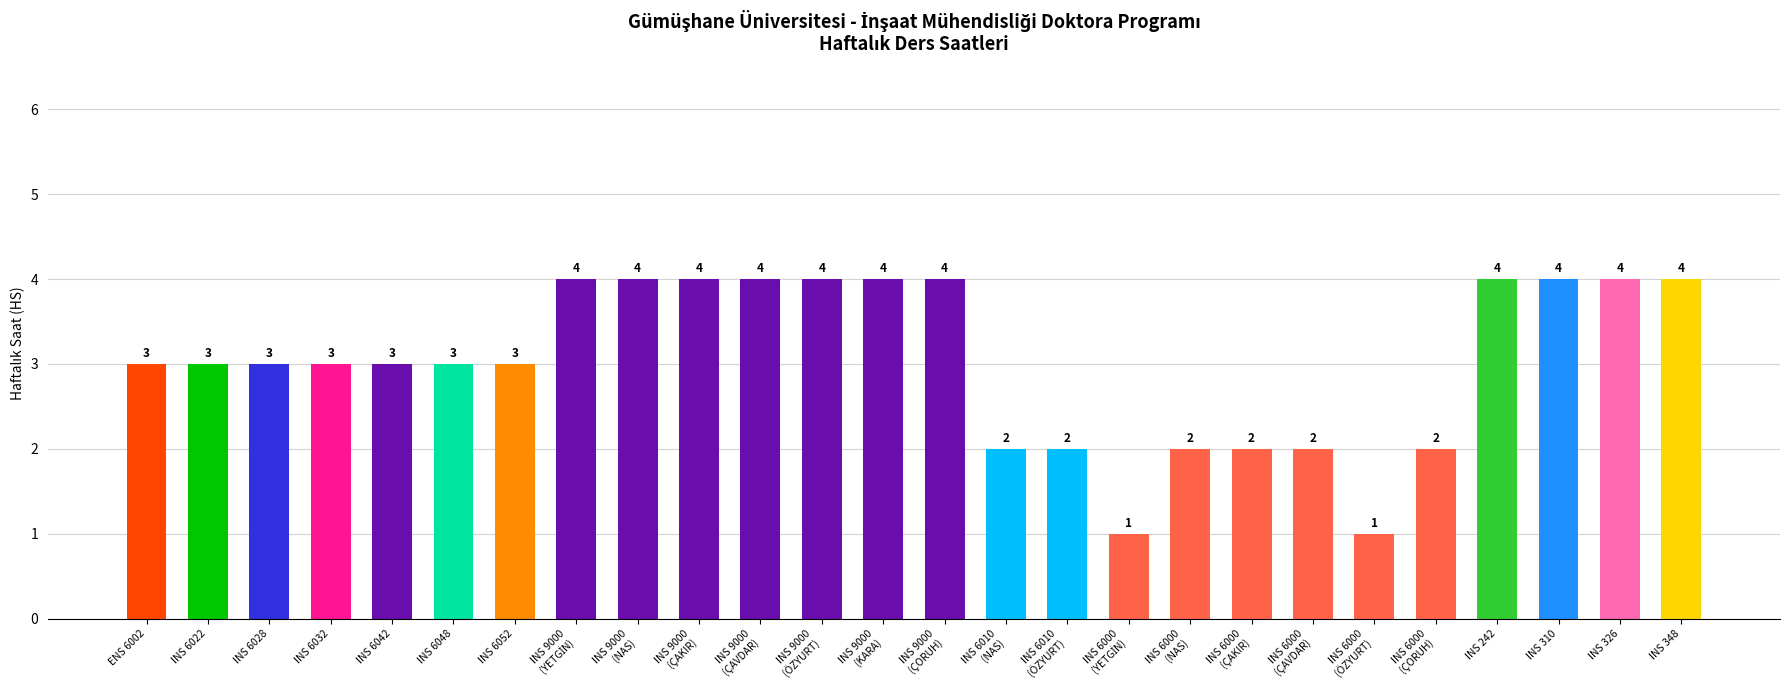

What is the change in value from INS 6048 to INS 348?

+1